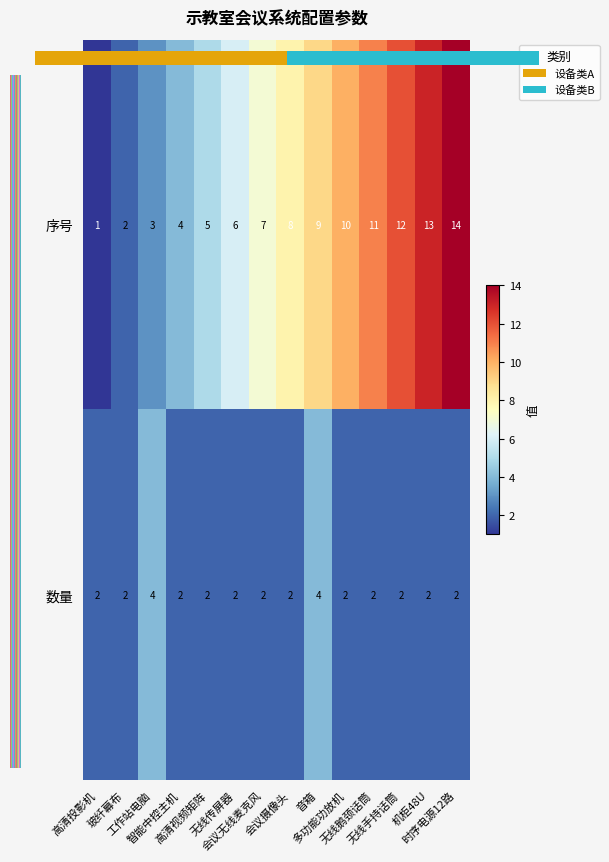

At which category is the sum across all series the highest?

时序电源12路